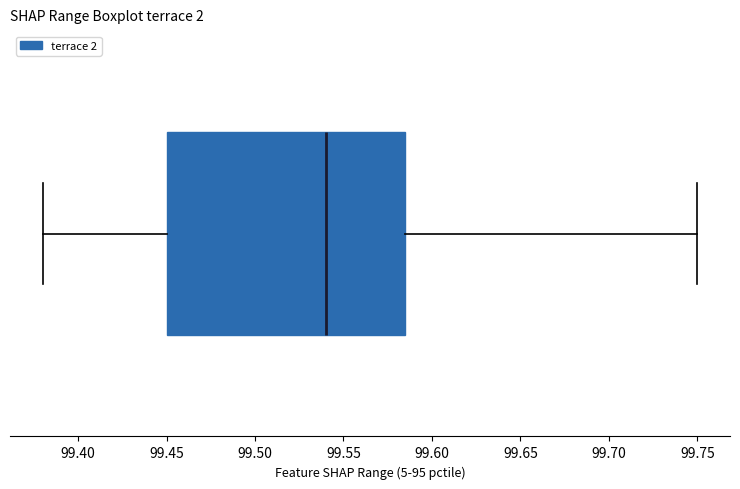

Transcribe this box plot: give where the median line is, the range the box spans, and where the two whiskers end, as read against the x-axis. The values are not printed on the chart, so give them approximately, as read against the axis.

median 99.540, box 99.450 to 99.585, whiskers 99.380 to 99.750